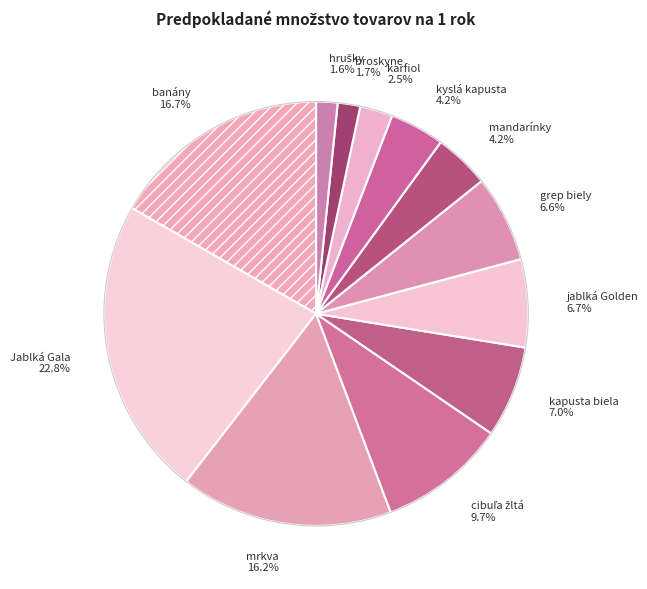

To the nearest percent, what portion does kyslá kapusta represent?

4%